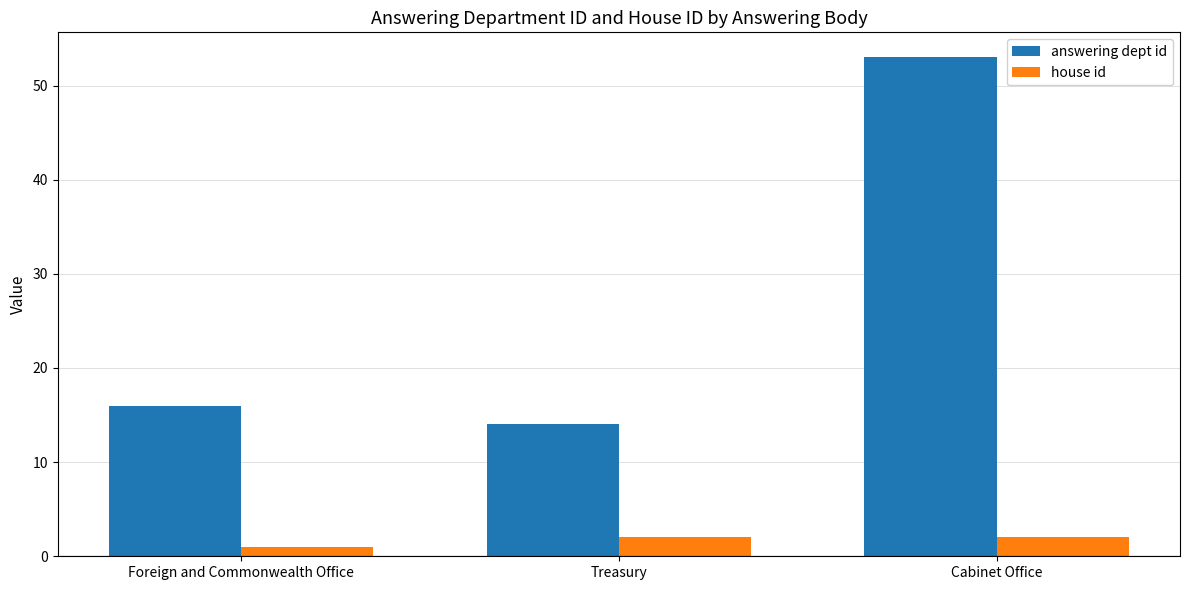

What value does the answering dept id series have at Foreign and Commonwealth Office, to the nearest 10?

20